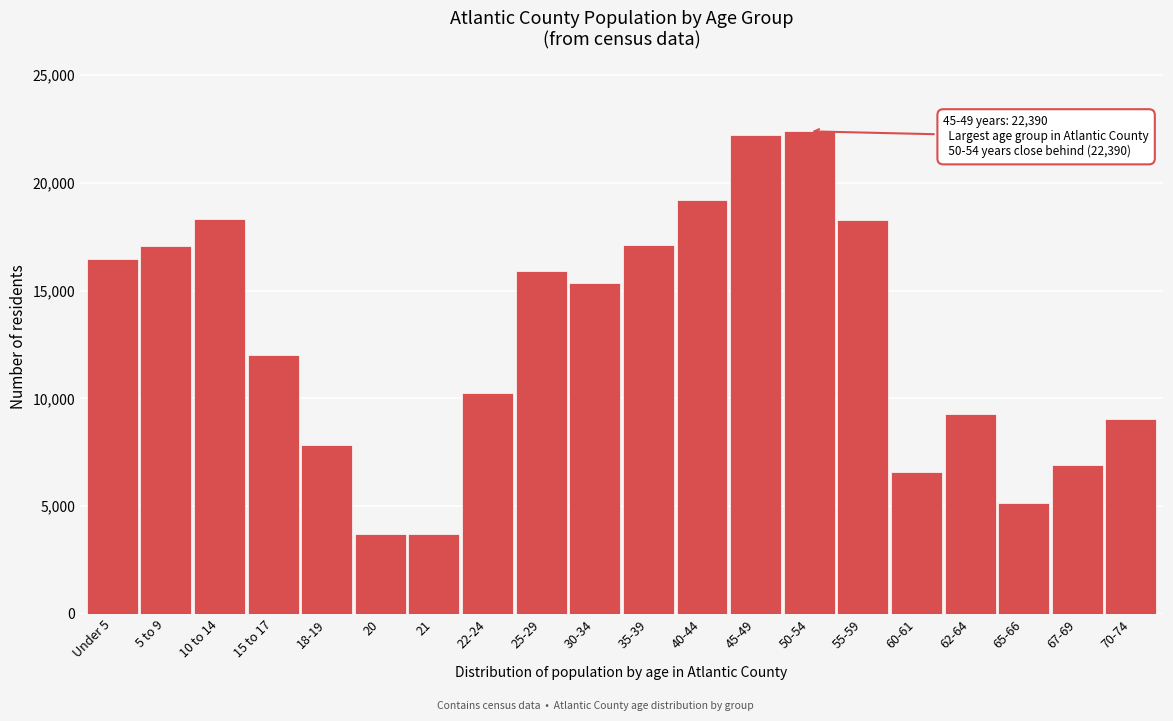

Where is the data nearest to the value 13043?

15 to 17